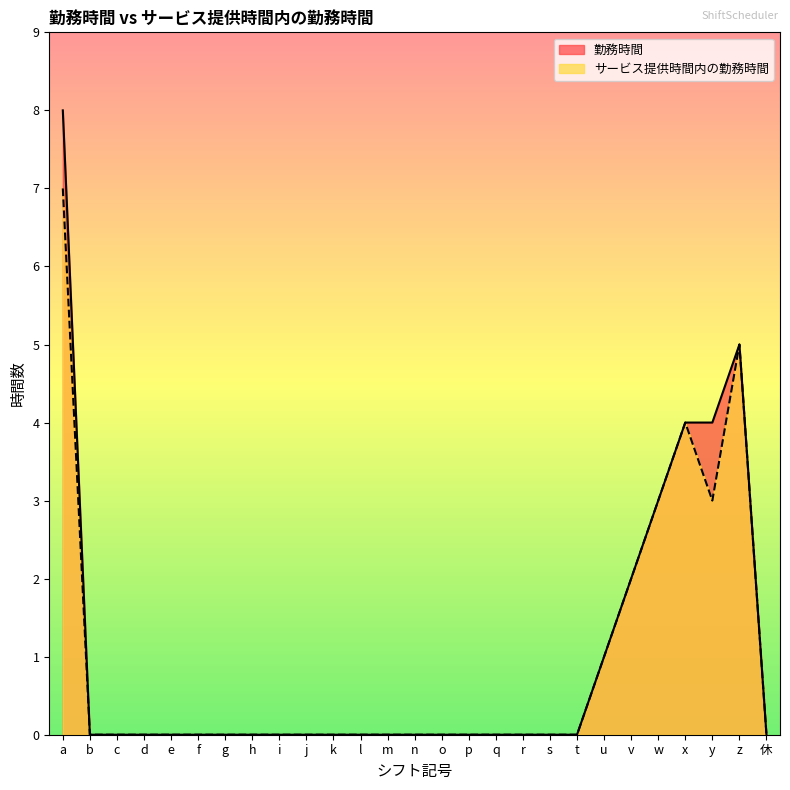

True or false: サービス提供時間内の勤務時間 and 勤務時間 intersect in this chart.

False